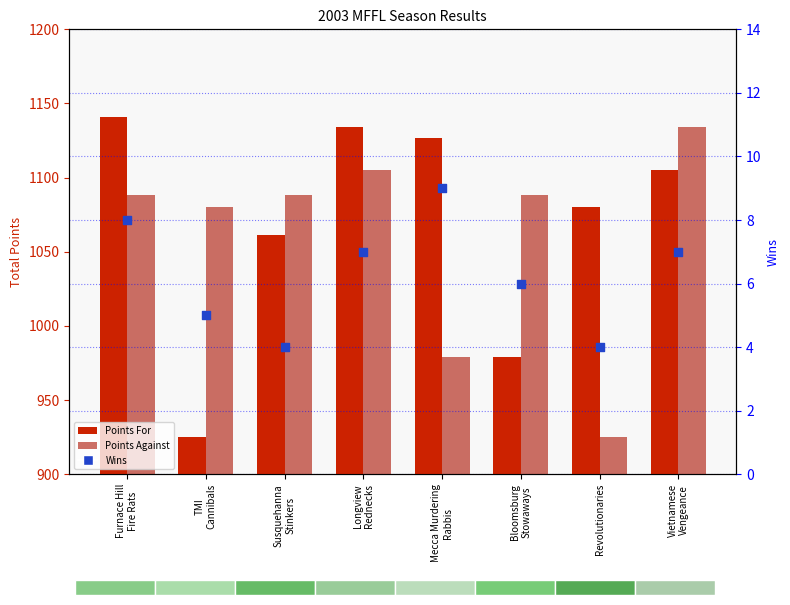

What are all the series names shown in the legend?

Points For, Points Against, Wins